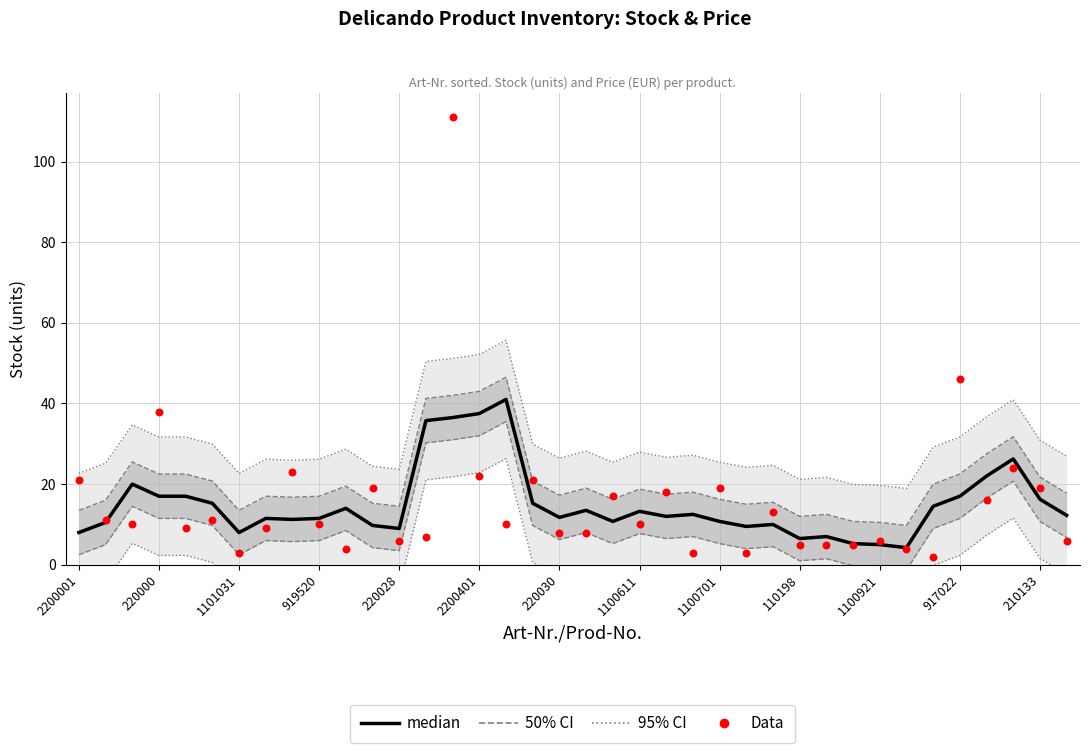

What is the total value across all series at 37?

62.9